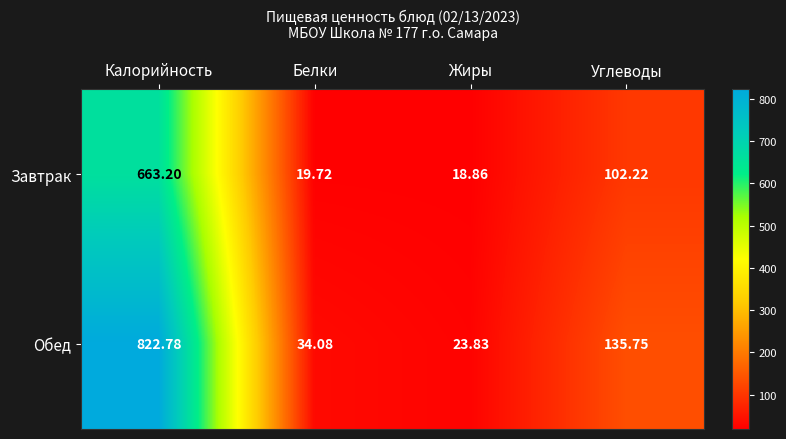

At which category is the sum across all series the highest?

Калорийность